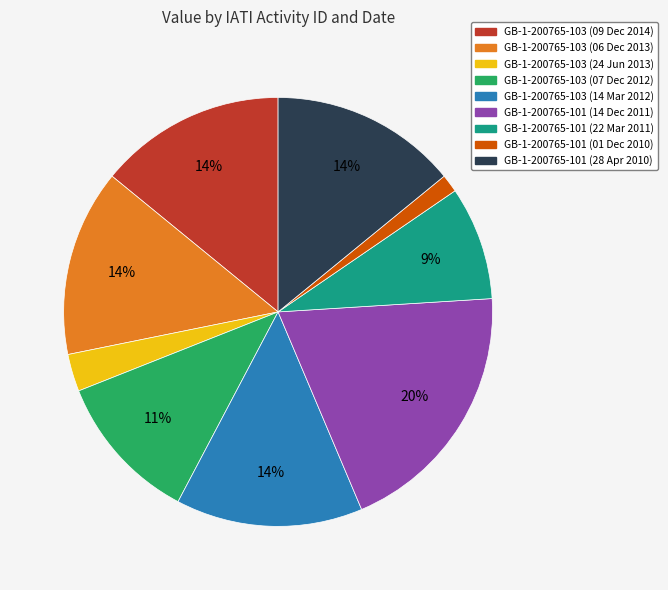

Do GB-1-200765-101 (14 Dec 2011) and GB-1-200765-101 (28 Apr 2010) together represent more than half of the pie?

No